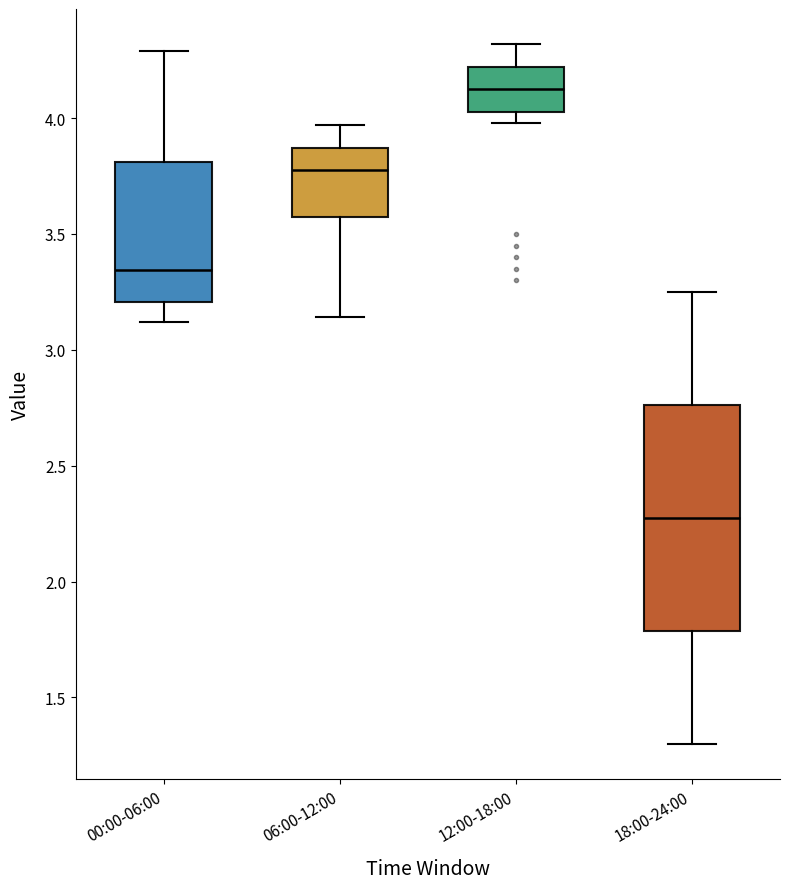

Which box has the highest median line?

12:00-18:00